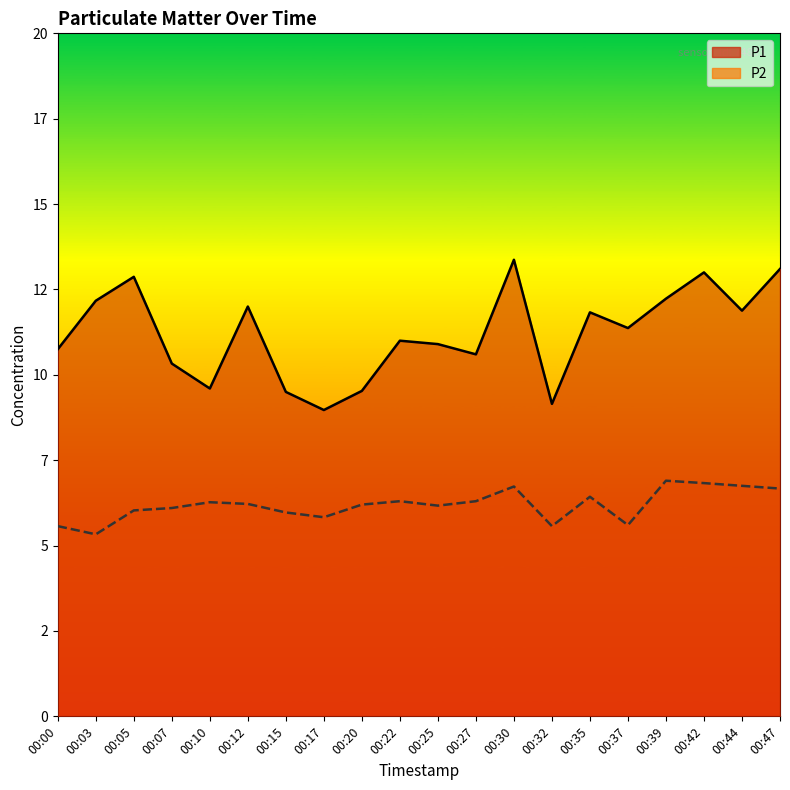

What is the value of the P1 point at the 18th from the left?

13.0